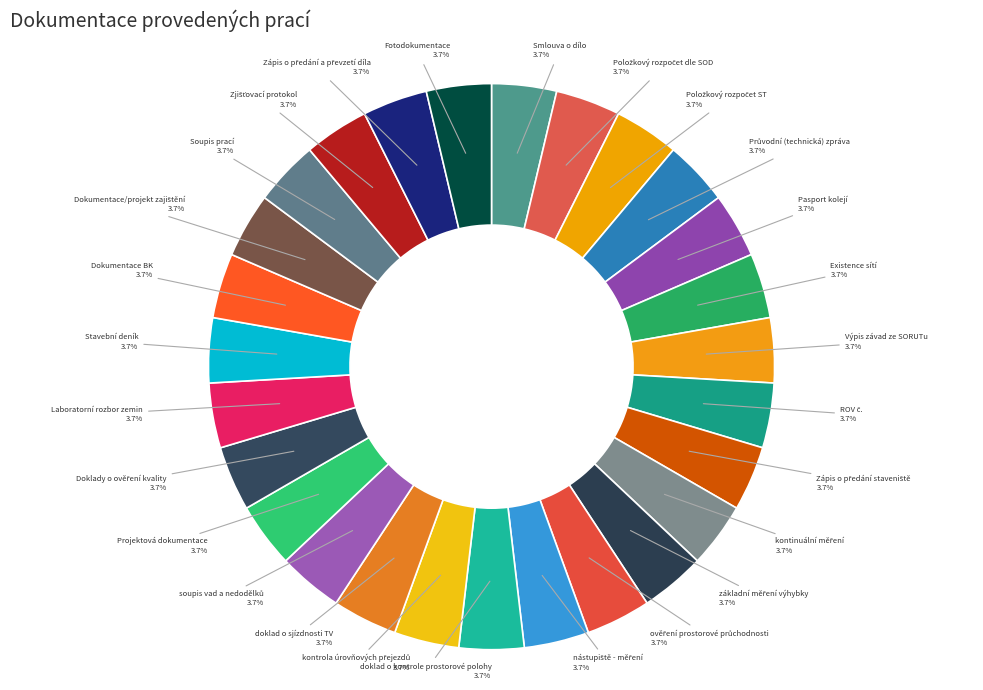

Does any single category account for the majority?

No